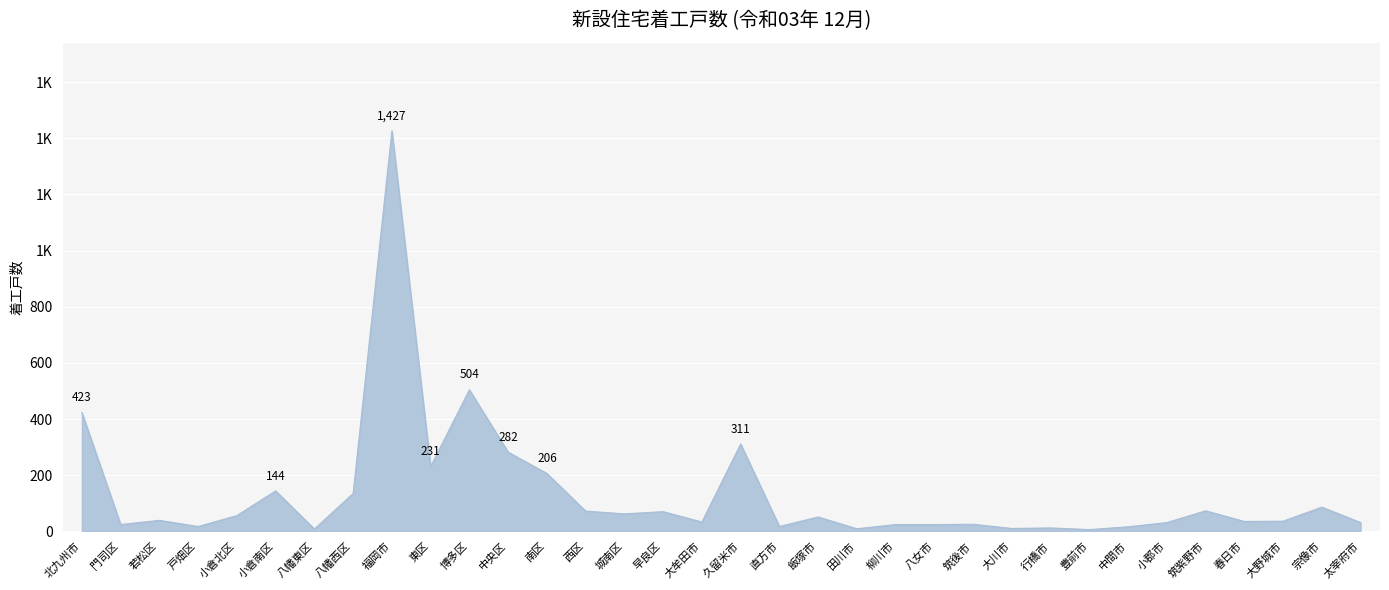

Does the chart display data point markers on the line(s)?

No